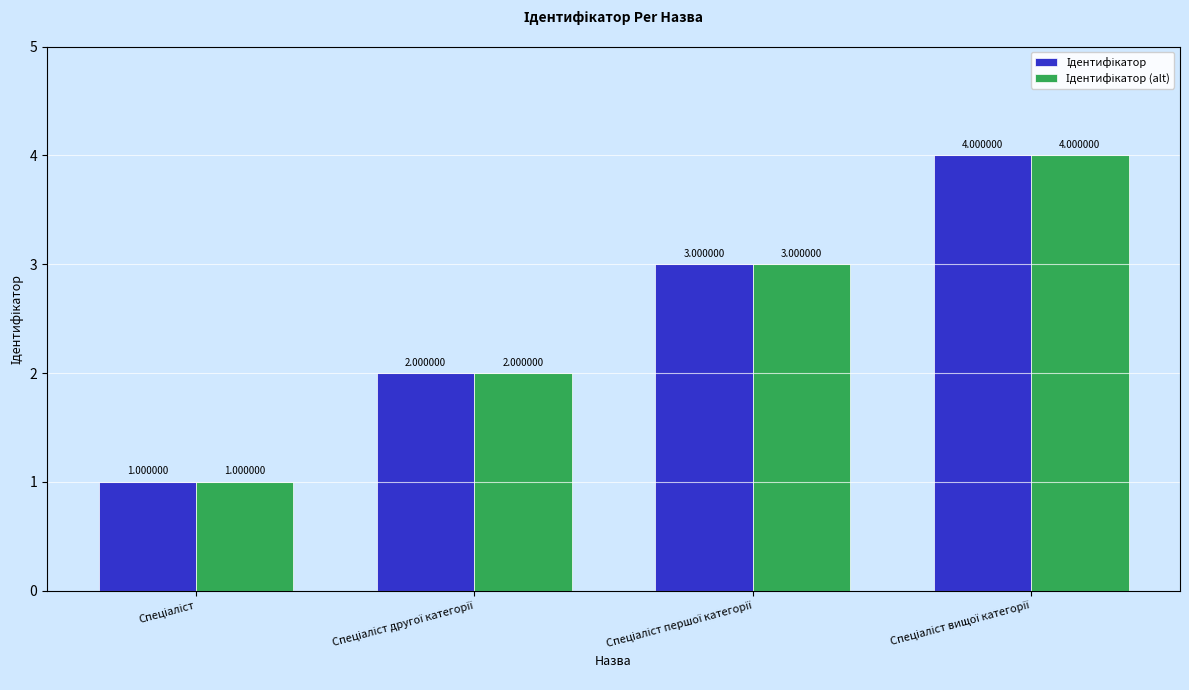

Reading left to right, transcribe all the data shown in this chart.

Ідентифікатор: 1	2	3	4
Ідентифікатор (alt): 1	2	3	4